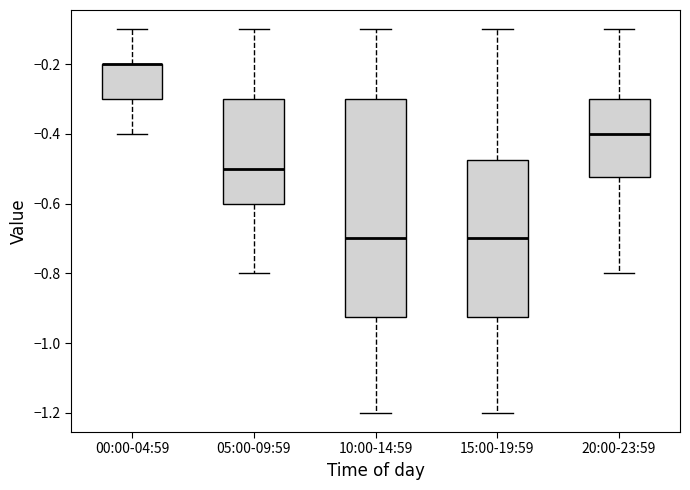

Reading left to right, transcribe this box plot: for each box, give where its median line is, the range the box spans, and where its two whiskers end, as read against the y-axis. The values are not printed on the chart, so give them approximately, as read against the axis.

00:00-04:59: median -0.20 (drawn on the box's upper edge), box -0.30 to -0.20, whiskers -0.40 to -0.10
05:00-09:59: median -0.50, box -0.60 to -0.30, whiskers -0.80 to -0.10
10:00-14:59: median -0.70, box -0.92 to -0.30, whiskers -1.20 to -0.10
15:00-19:59: median -0.70, box -0.92 to -0.48, whiskers -1.20 to -0.10
20:00-23:59: median -0.40, box -0.52 to -0.30, whiskers -0.80 to -0.10